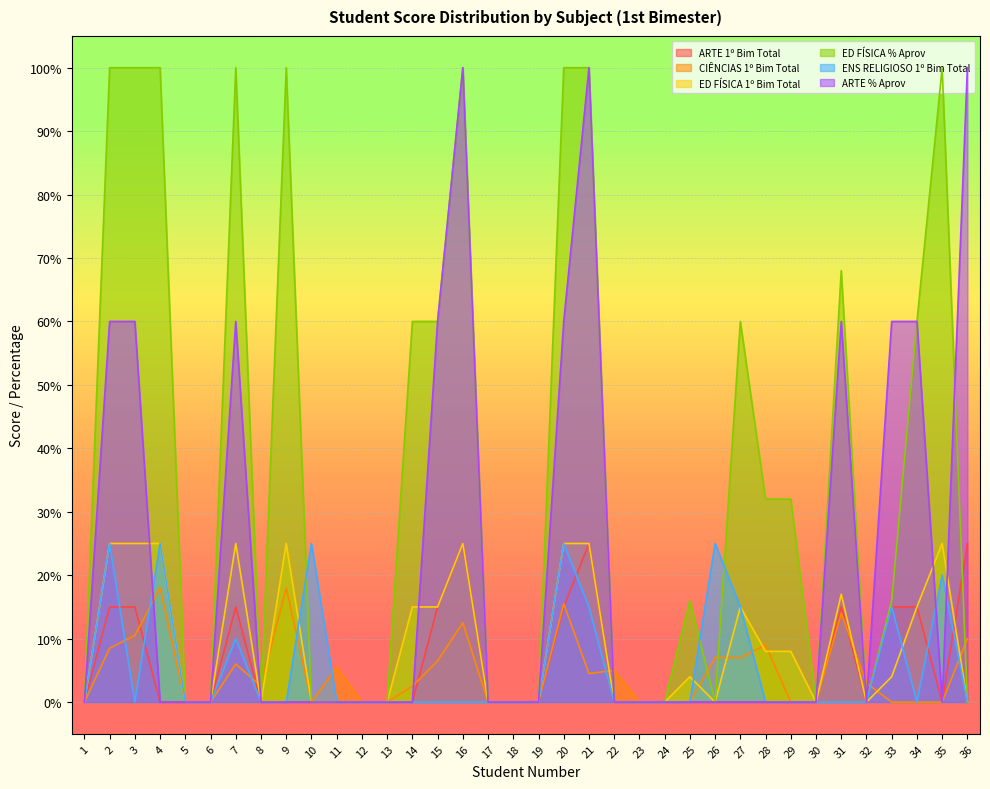

Where is the first local minimum for ENS RELIGIOSO 1º Bim Total?

3